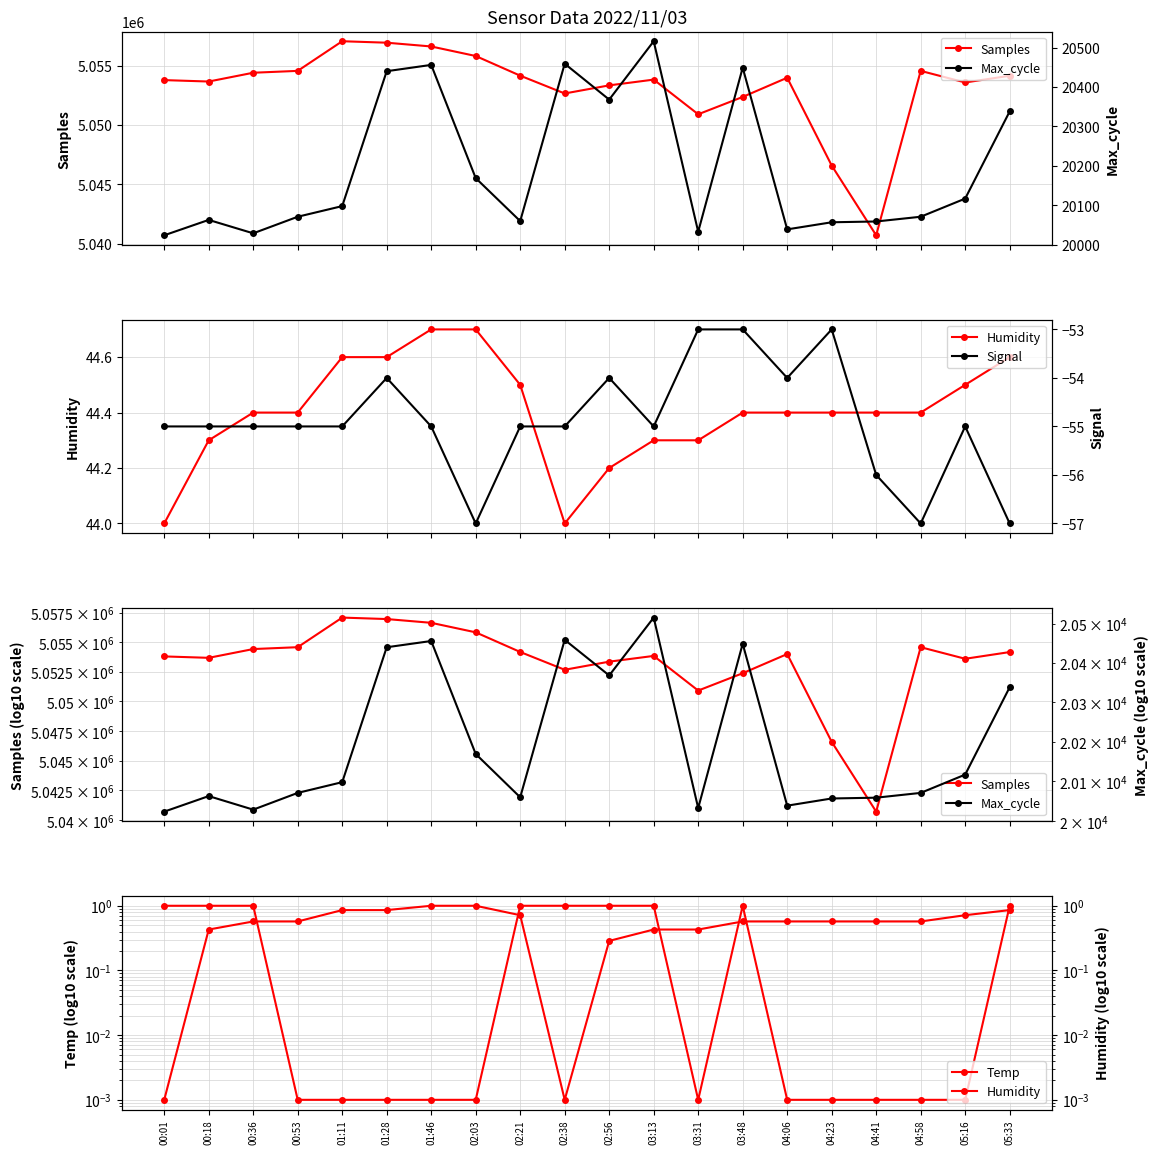

Read the Samples value at 00:01.

5053806.0